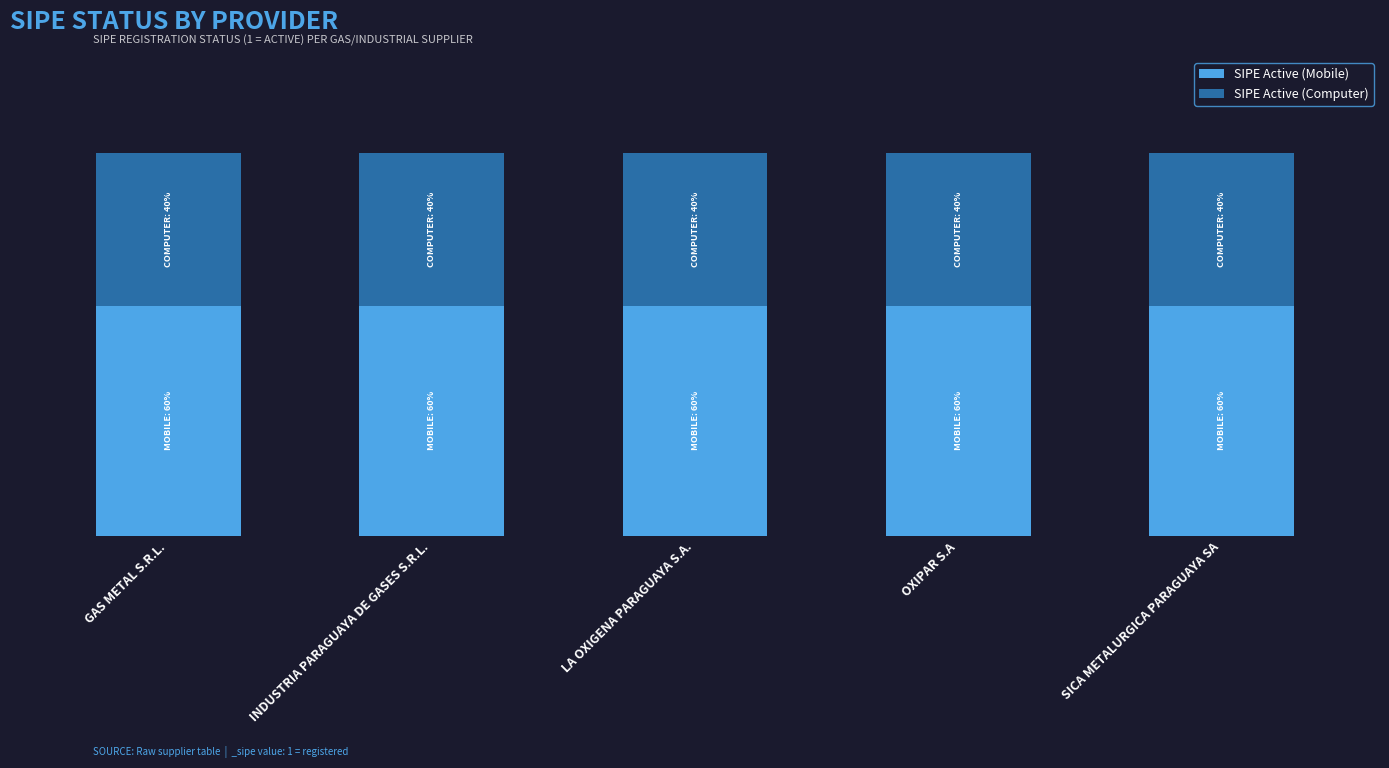

Are the bars horizontal?

No